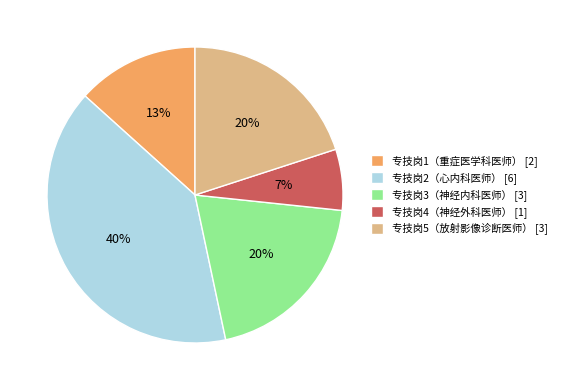

Combined, do 专技岗3（神经内科医师） and 专技岗4（神经外科医师） account for over 50%?

No